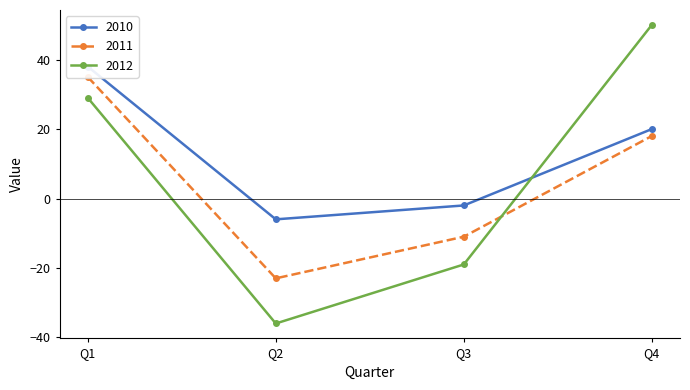

What are all the series names shown in the legend?

2010, 2011, 2012